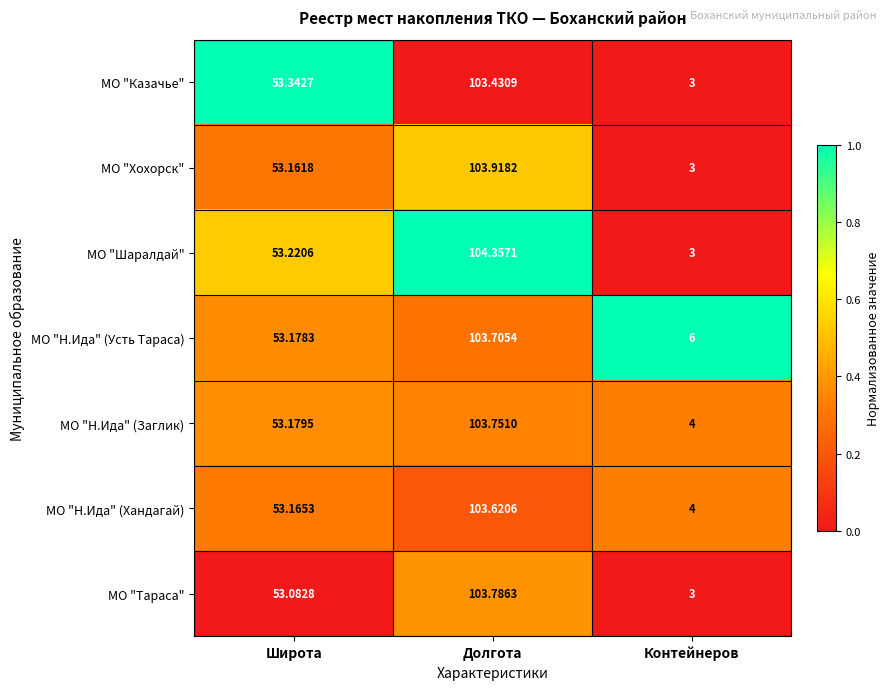

Rank the categories by МО "Казачье" value from highest to lowest.

Долгота, Широта, Контейнеров